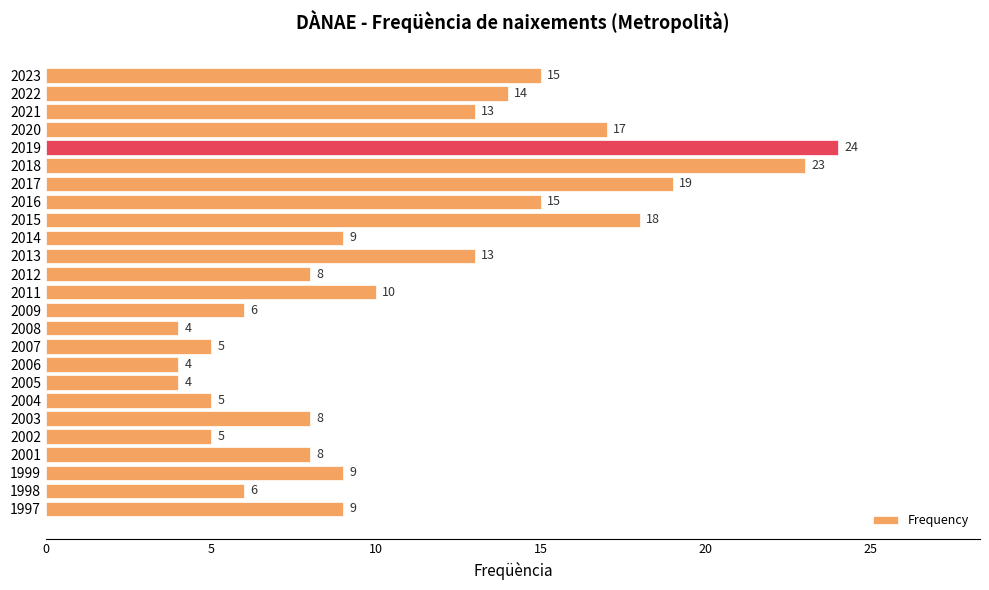

What is the minimum value shown in the chart?

4